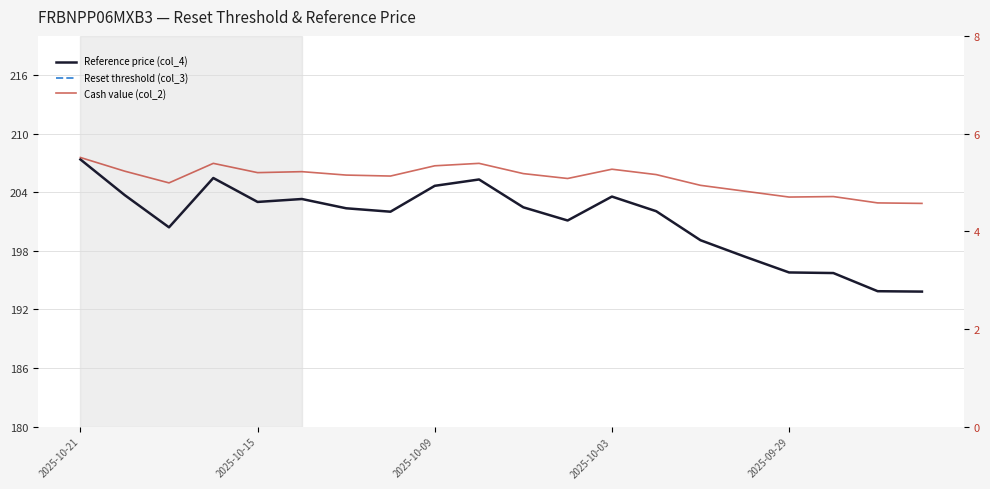

What are all the series names shown in the legend?

Reference price (col_4), Reset threshold (col_3), Cash value (col_2)